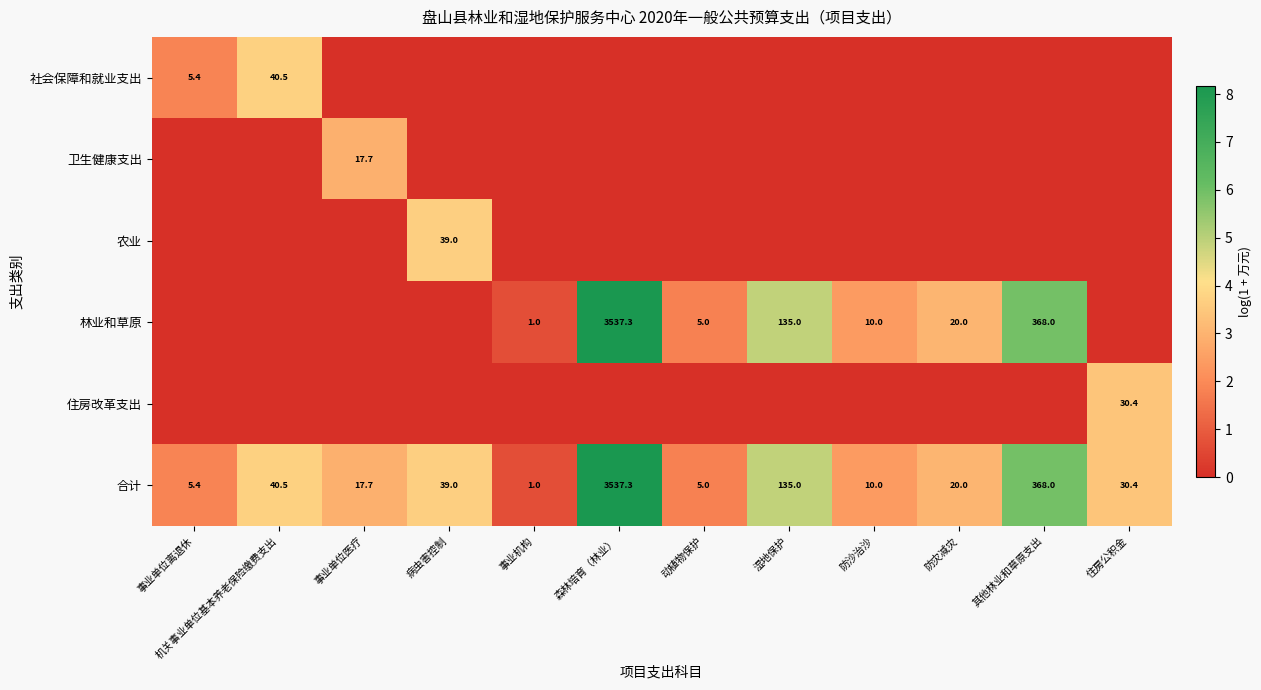

True or false: 合计 has a value of 40.5 at 机关事业单位基本养老保险缴费支出.

True